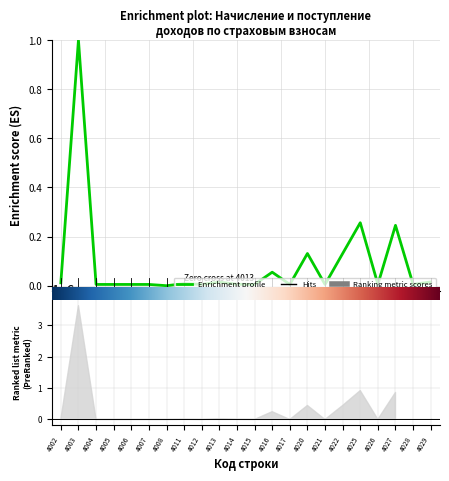

Which category has the lowest value across all series?

4008